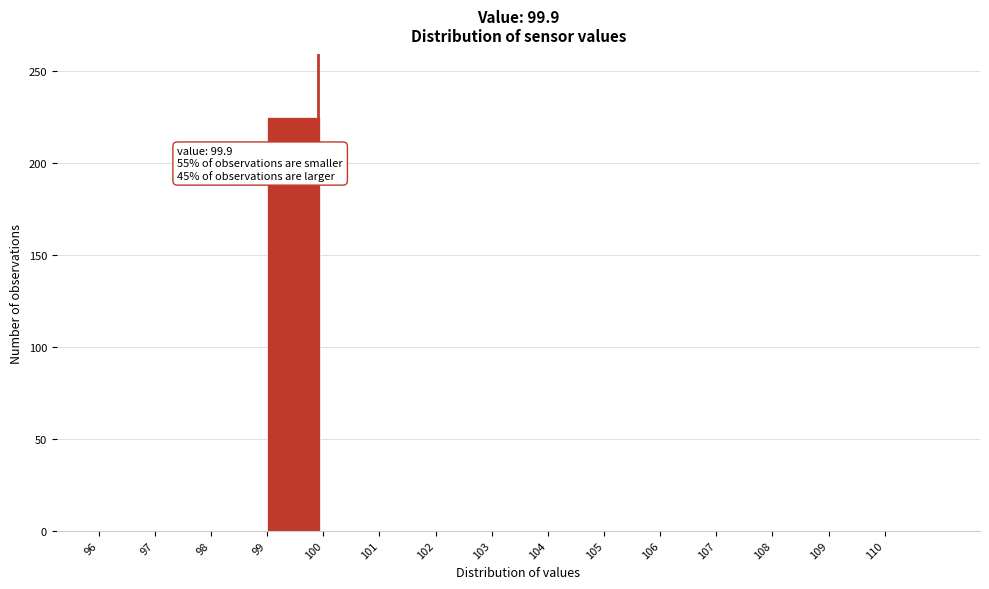

Which range on the x-axis has the tallest bar?

99 to 100